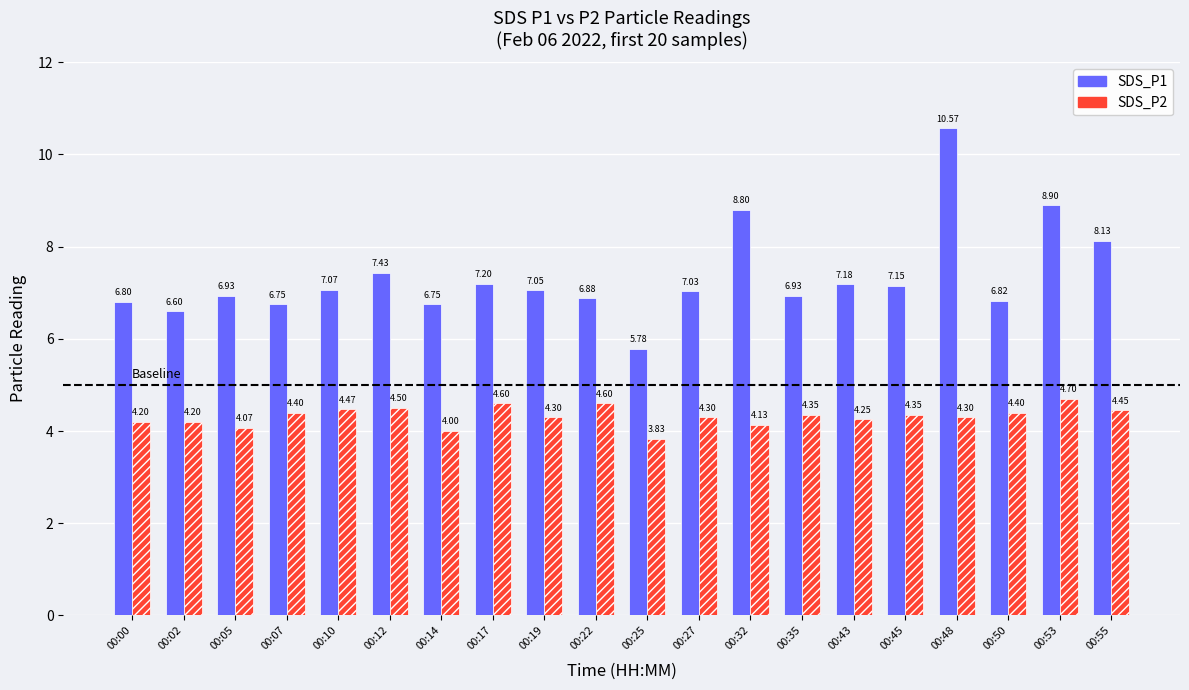

Which series has the largest range (max minus min)?

SDS_P1